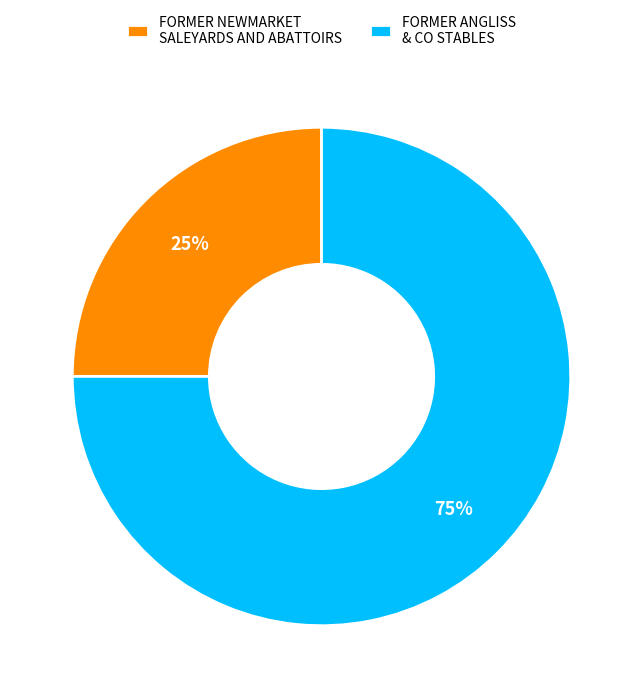

To the nearest percent, what is the difference between the FORMER NEWMARKET SALEYARDS AND ABATTOIRS and FORMER ANGLISS & CO STABLES slice percentages?

50%